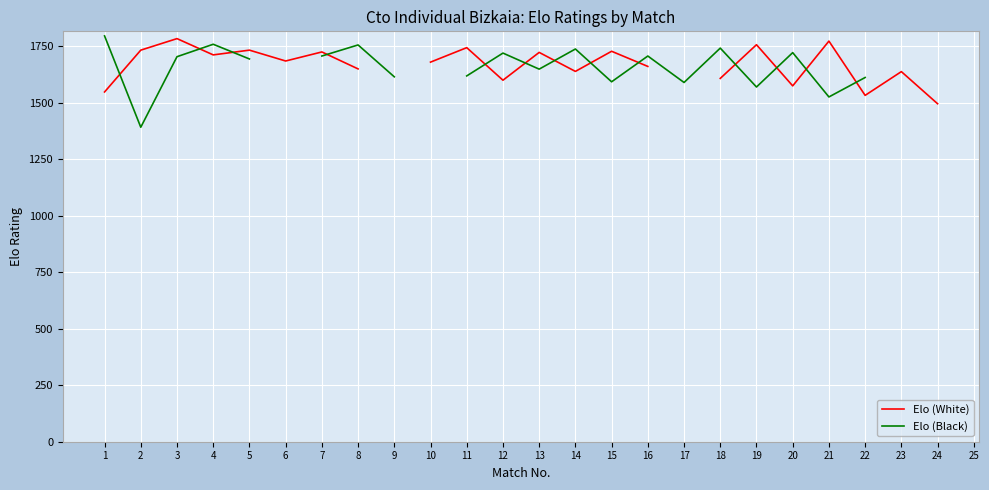

True or false: Elo (White) has more than 0 interior local peaks.

True